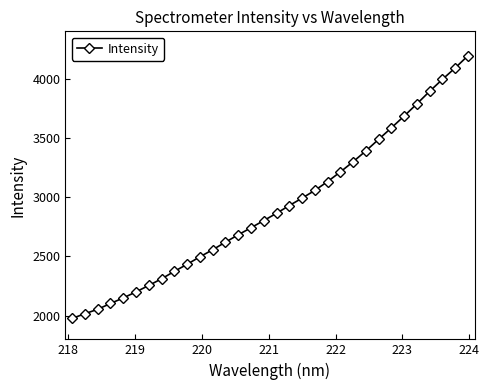

What is the value of the 16th point from the left?

2802.8